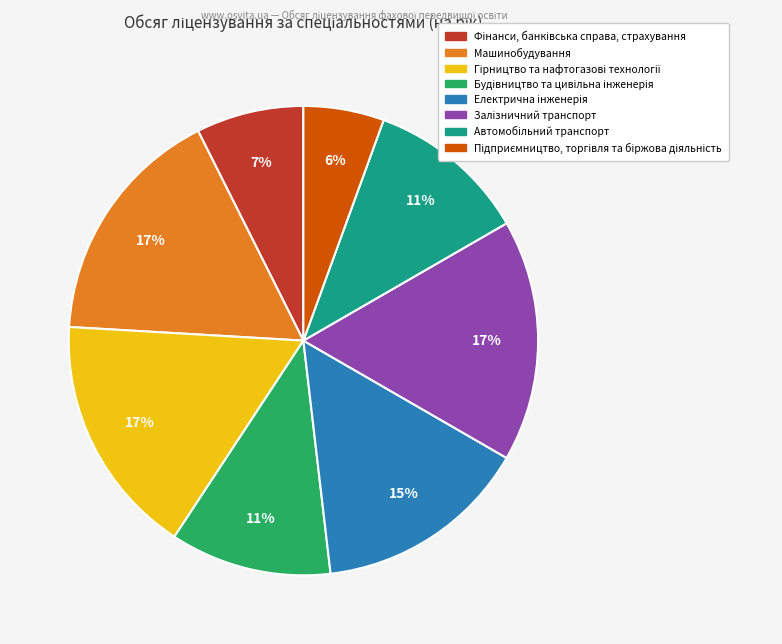

Is there any slice that represents more than half of the pie?

No